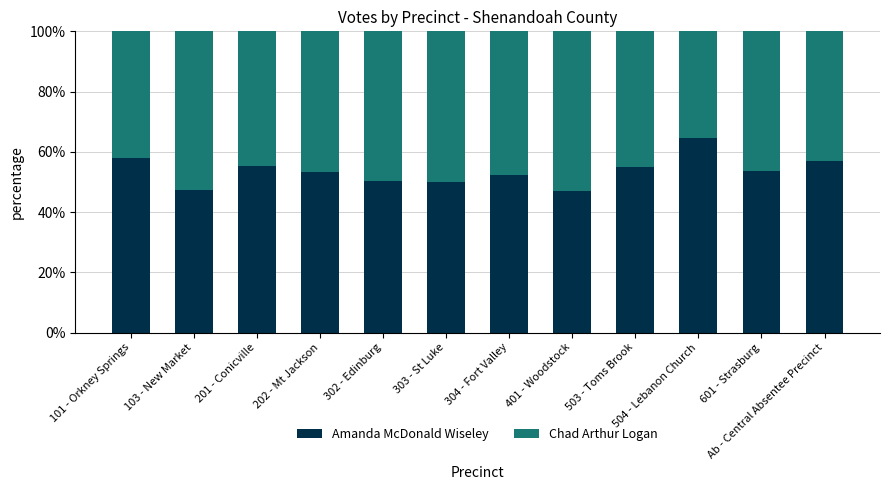

What is the sum of the Amanda McDonald Wiseley values at 302 - Edinburg and 202 - Mt Jackson?

103.6